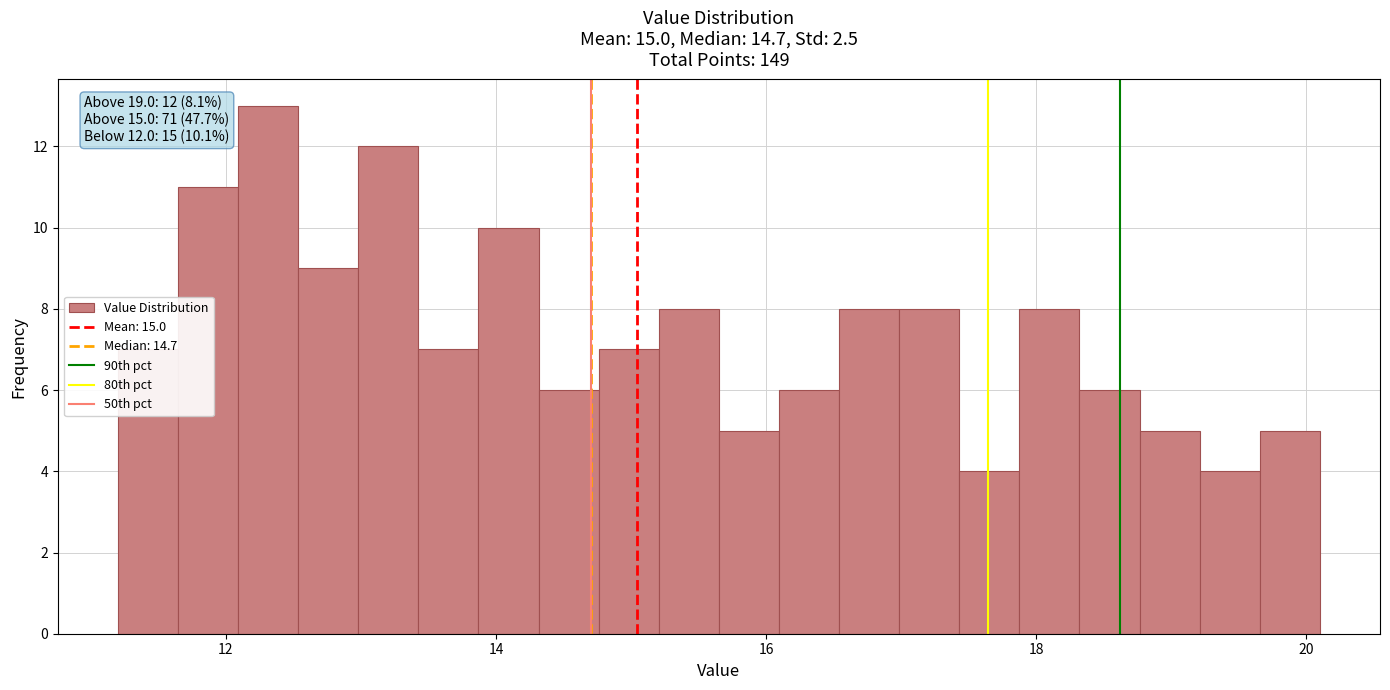

Around what value on the x-axis is the tallest bar? Give the approximate position of its centre, as read against the axis.

12.4